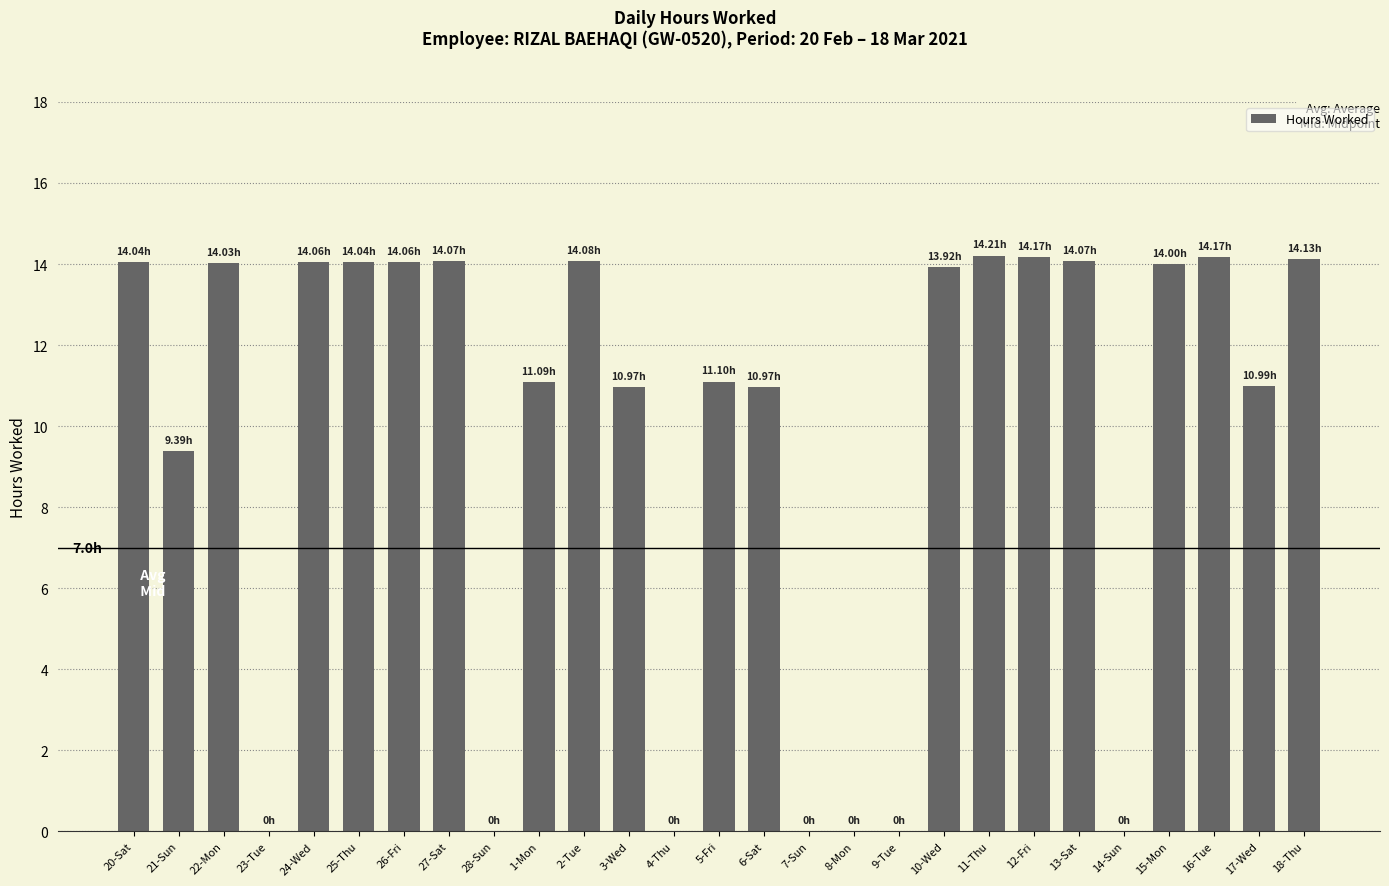

True or false: the data shows 14.2 at 11-Thu.

True